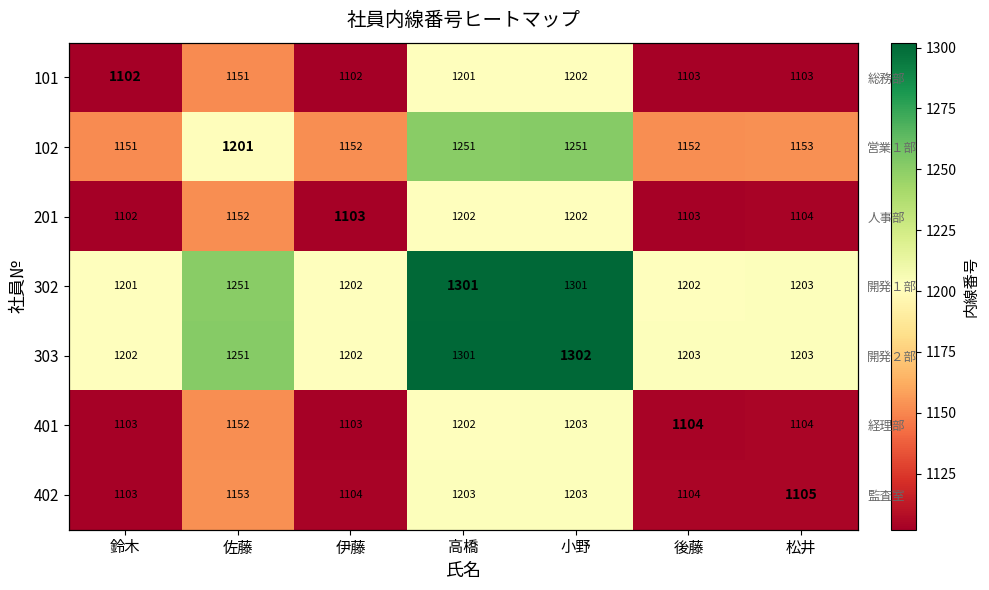

At how many categories does at least one series exceed 1249?

3